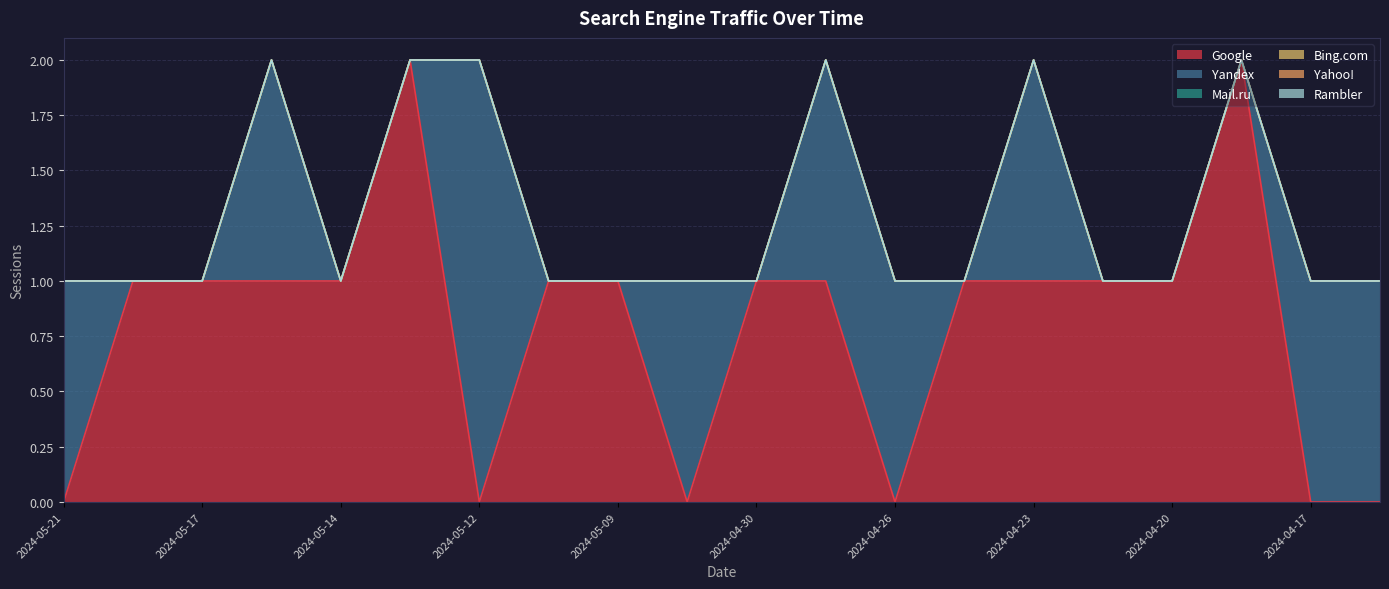

What is the spread (max minus min) of values at 2024-04-21?

1